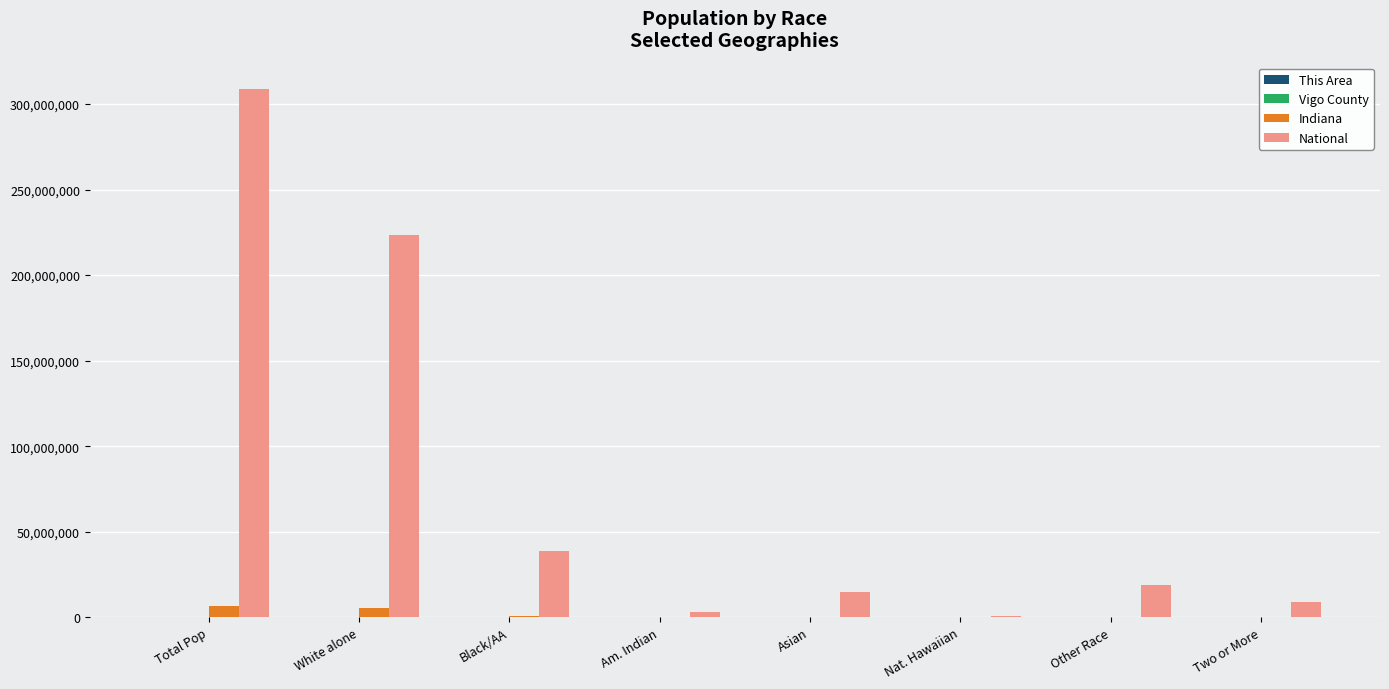

At which label does National reach its peak?

Total Pop